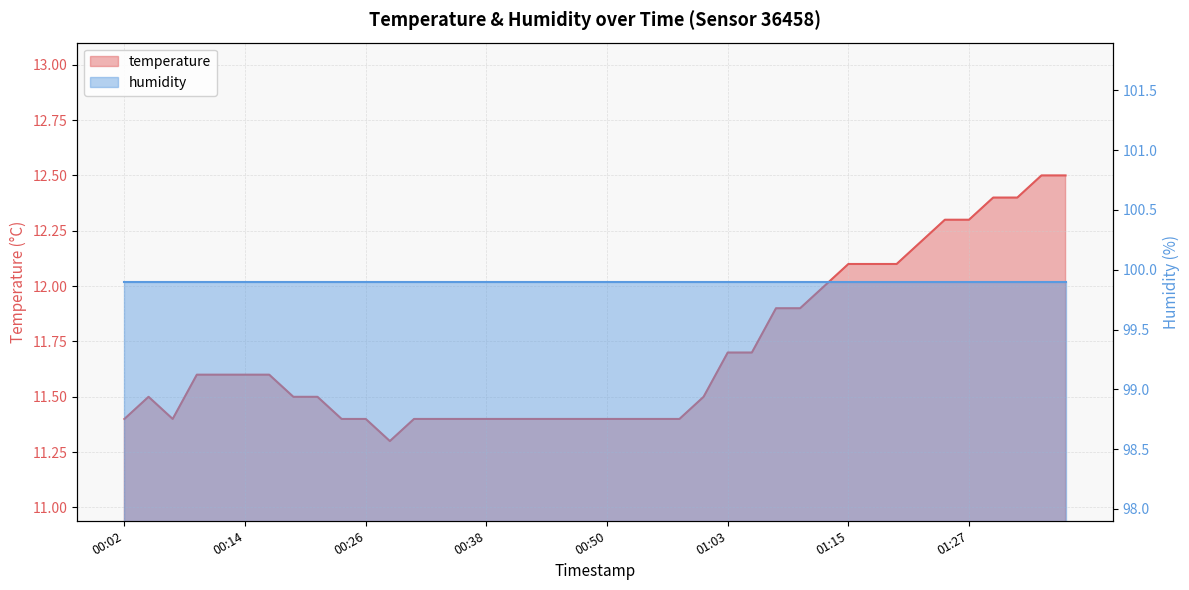

The value at 01:37 is 3.4. True or false?

False